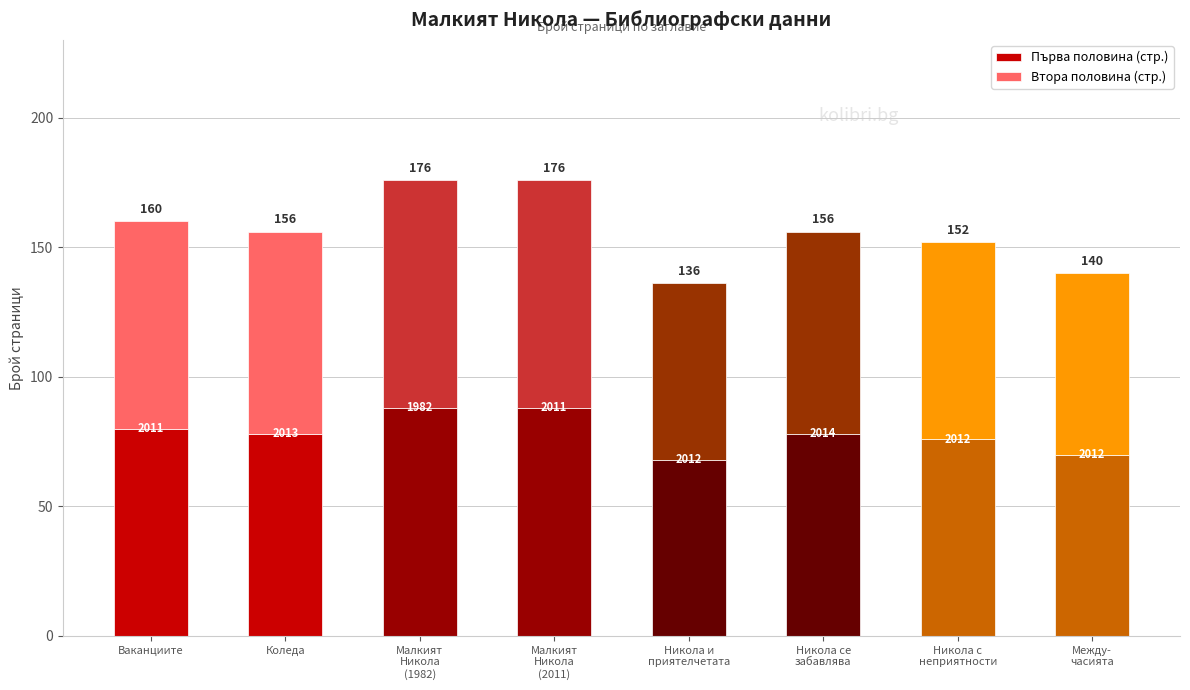

At which label is Първа половина (стр.) closest to 78?

Коледа